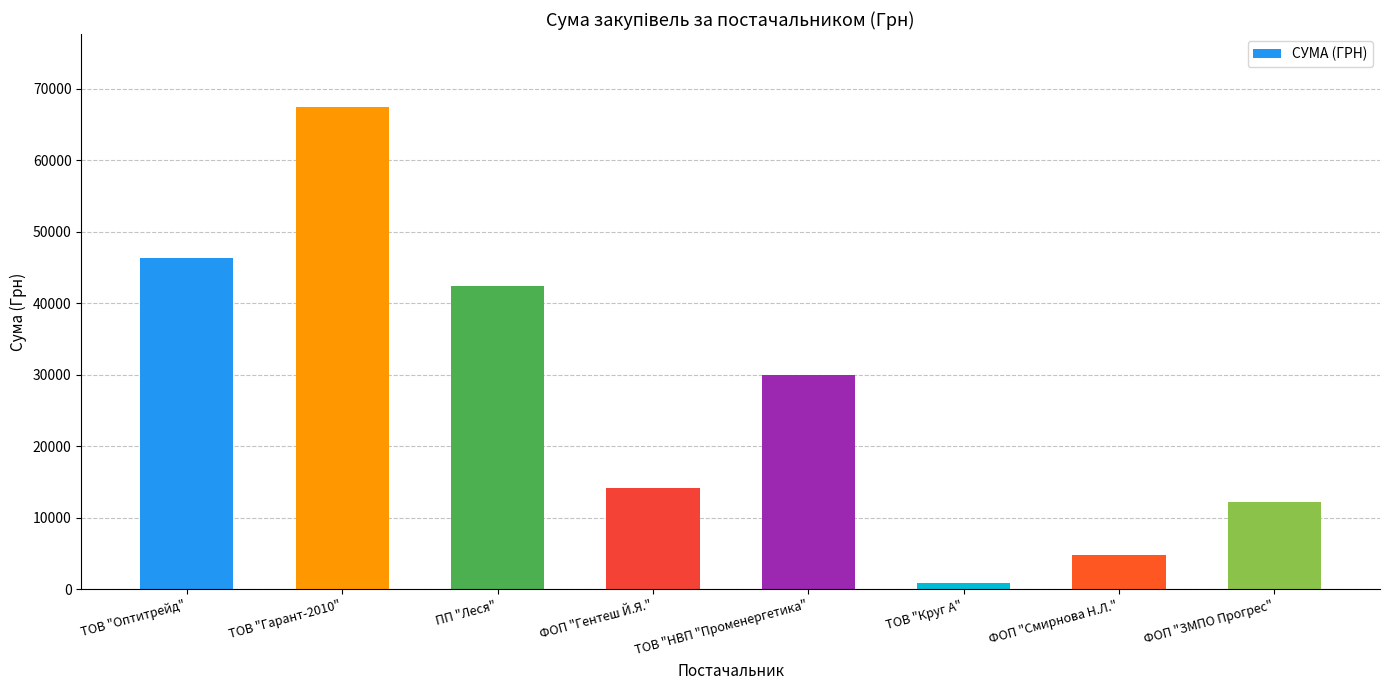

The chart shows a value of 30568.7 at ТОВ "Оптитрейд". True or false?

False